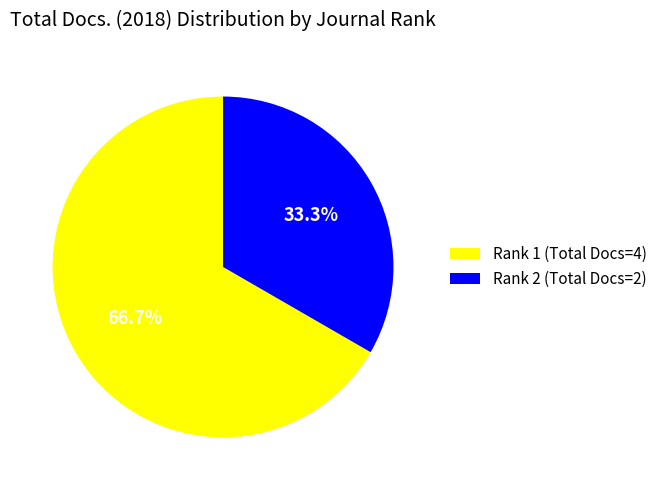

How much of the chart is everything except Rank 1 (Total Docs=4)?

33.3%